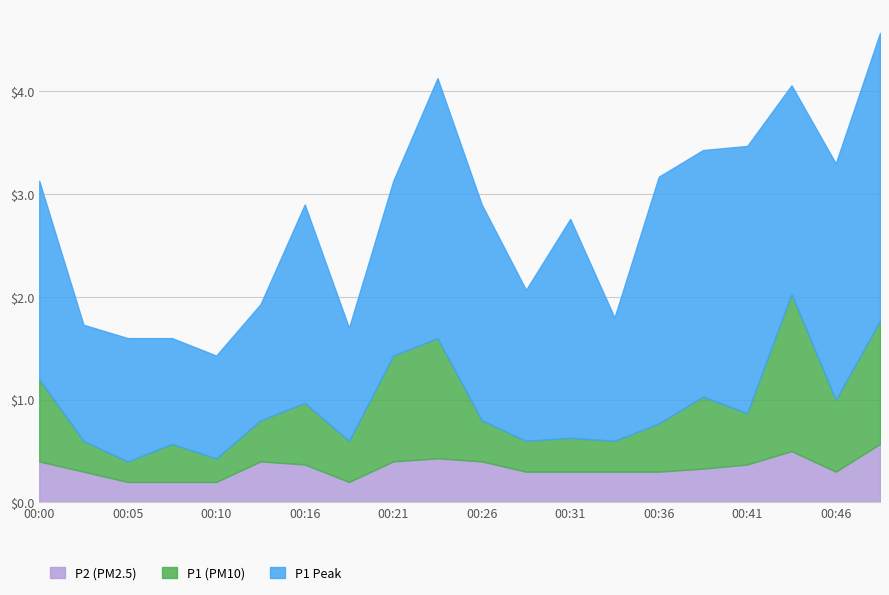

How many lines are shown in the chart?

3